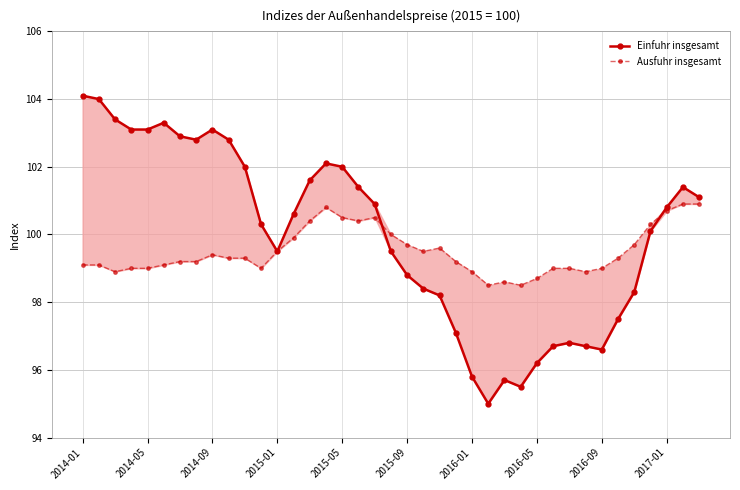

How many lines are shown in the chart?

2